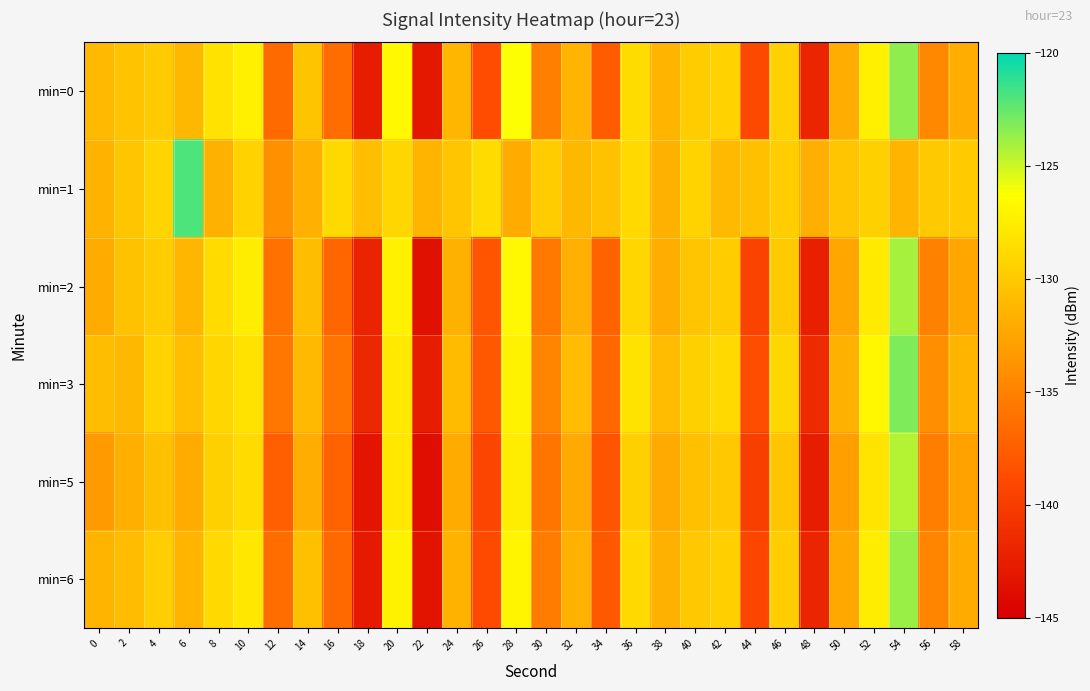

Reading right to left, extract all data points from this chart.

min=0: 58=-131.9	56=-134.5	54=-123.6	52=-127.2	50=-132.0	48=-141.9	46=-129.5	44=-139.0	42=-129.3	40=-129.8	38=-131.4	36=-128.7	34=-137.6	32=-131.4	30=-135.2	28=-126.2	26=-138.7	24=-131.3	22=-143.1	20=-126.7	18=-142.6	16=-136.5	14=-130.3	12=-136.7	10=-127.2	8=-128.3	6=-131.2	4=-130.0	2=-130.4	0=-131.1
min=1: 58=-129.9	56=-130.0	54=-131.4	52=-129.5	50=-130.3	48=-131.8	46=-129.7	44=-130.6	42=-131.1	40=-129.3	38=-131.7	36=-128.9	34=-130.5	32=-131.2	30=-129.8	28=-132.1	26=-128.7	24=-130.2	22=-131.5	20=-129.1	18=-130.7	16=-128.9	14=-131.8	12=-133.9	10=-129.3	8=-131.6	6=-121.9	4=-129.2	2=-130.2	0=-131.6
min=2: 58=-132.4	56=-135.0	54=-124.1	52=-127.7	50=-132.5	48=-142.3	46=-129.9	44=-139.5	42=-129.8	40=-130.2	38=-131.9	36=-129.1	34=-137.1	32=-131.8	30=-135.6	28=-126.7	26=-138.2	24=-131.7	22=-143.5	20=-127.2	18=-142.1	16=-136.9	14=-130.8	12=-136.2	10=-127.5	8=-128.7	6=-131.3	4=-129.8	2=-130.5	0=-132.1
min=3: 58=-131.5	56=-134.1	54=-123.1	52=-126.8	50=-131.7	48=-141.4	46=-129.0	44=-138.7	42=-128.9	40=-129.5	38=-130.9	36=-128.2	34=-136.8	32=-130.9	30=-134.7	28=-127.1	26=-137.9	24=-131.0	22=-142.6	20=-127.8	18=-141.7	16=-135.9	14=-131.1	12=-135.8	10=-128.3	8=-129.1	6=-130.7	4=-129.4	2=-131.2	0=-130.8
min=5: 58=-132.7	56=-135.2	54=-124.4	52=-128.1	50=-132.9	48=-142.6	46=-130.3	44=-139.8	42=-130.1	40=-130.6	38=-132.2	36=-129.5	34=-138.1	32=-132.2	30=-135.9	28=-127.5	26=-139.3	24=-132.1	22=-143.8	20=-127.9	18=-143.2	16=-137.1	14=-131.9	12=-137.4	10=-128.7	8=-129.5	6=-132.1	4=-130.6	2=-131.8	0=-133.2
min=6: 58=-132.1	56=-134.8	54=-123.8	52=-127.5	50=-132.3	48=-141.9	46=-129.7	44=-139.2	42=-129.6	40=-130.1	38=-131.7	36=-128.9	34=-137.8	32=-131.7	30=-135.4	28=-126.9	26=-138.9	24=-131.6	22=-143.3	20=-127.1	18=-142.8	16=-136.7	14=-130.6	12=-136.5	10=-127.9	8=-128.9	6=-131.5	4=-129.7	2=-130.9	0=-131.5